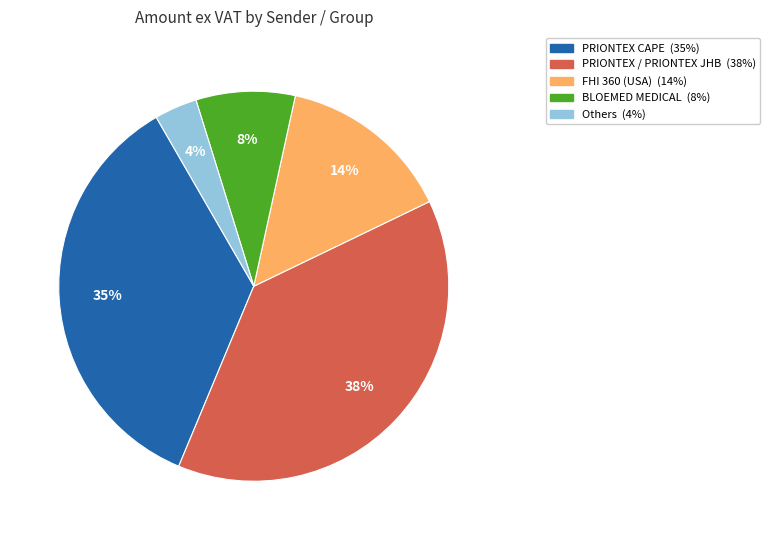

Does any single category account for the majority?

No